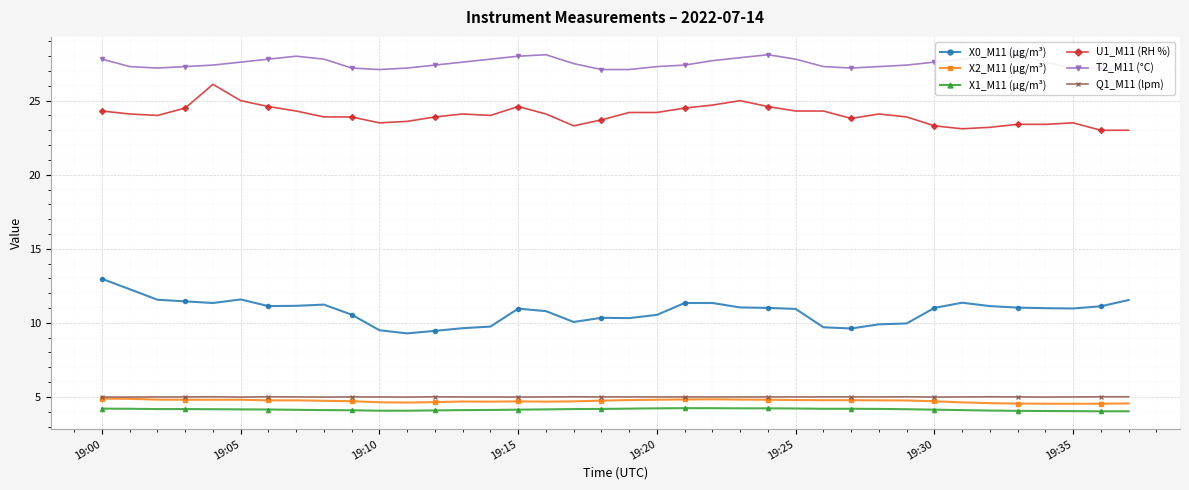

True or false: T2_M11 (°C) has a value of 49.0 at 34.

False